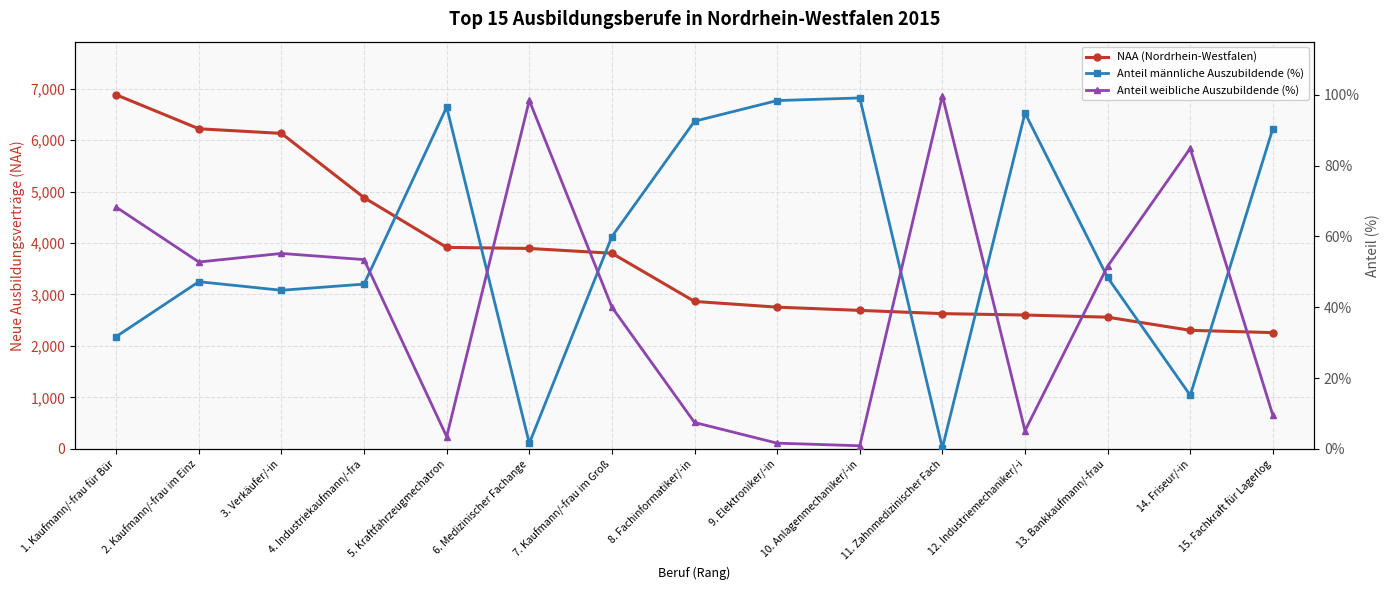

How many values in the Anteil weibliche Auszubildende (%) series are below 51?

7